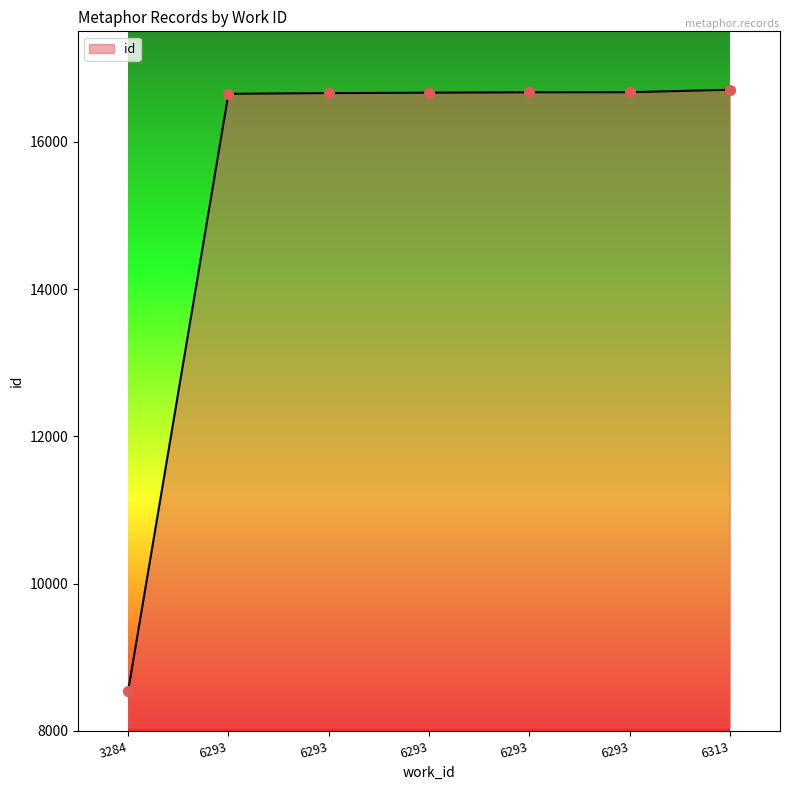

What is the ratio of the value at 6293 to the value at 3284?

1.9